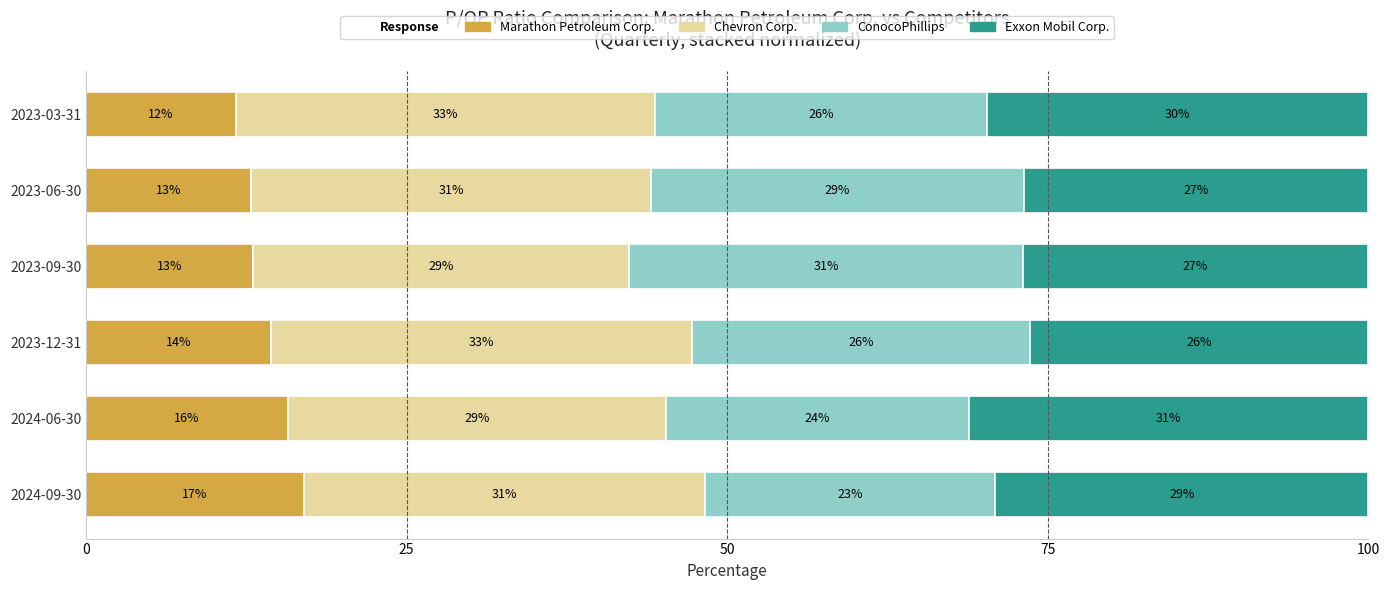

Which category has the lowest value in the Marathon Petroleum Corp. series?

2023-03-31